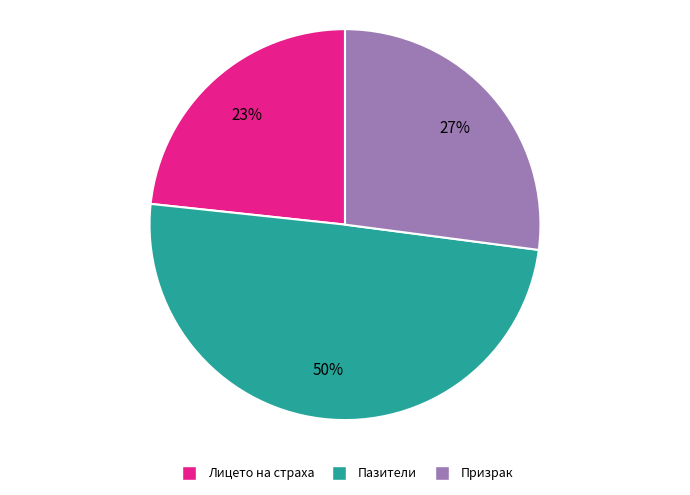

Which category has the smallest portion of the pie?

Лицето на страха